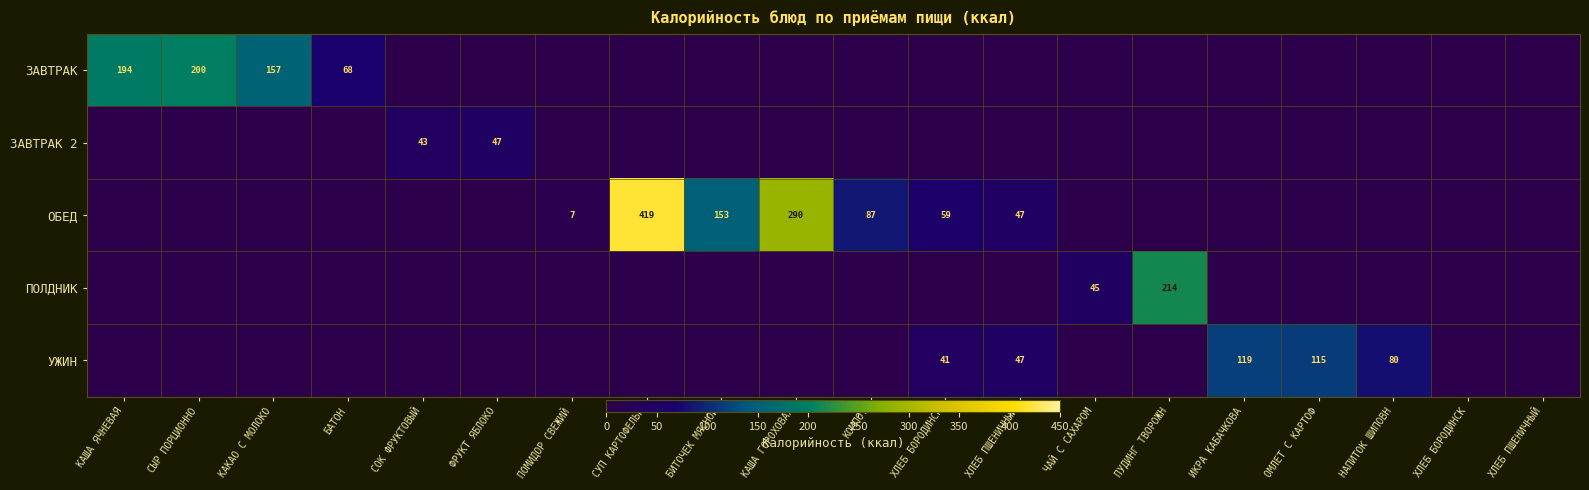

What is the difference between the highest and lowest values at БАТОН?

68.1